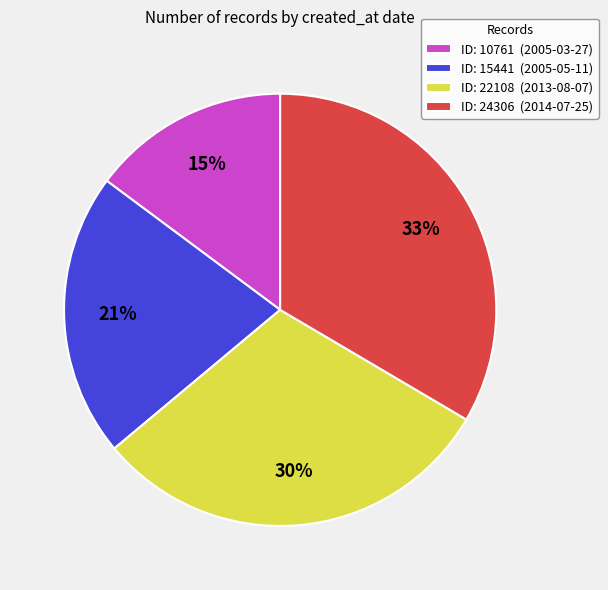

Count the number of slices in the pie.

4